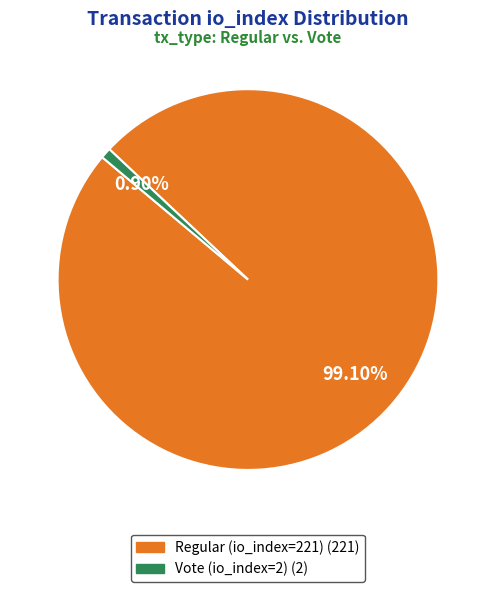

Between Vote (io_index=2) and Regular (io_index=221), which is larger?

Regular (io_index=221)